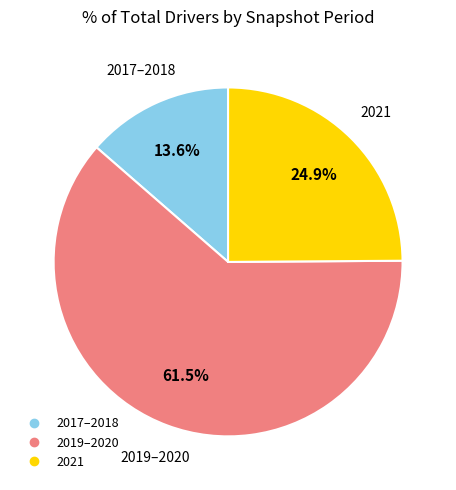

Does any single category account for the majority?

Yes